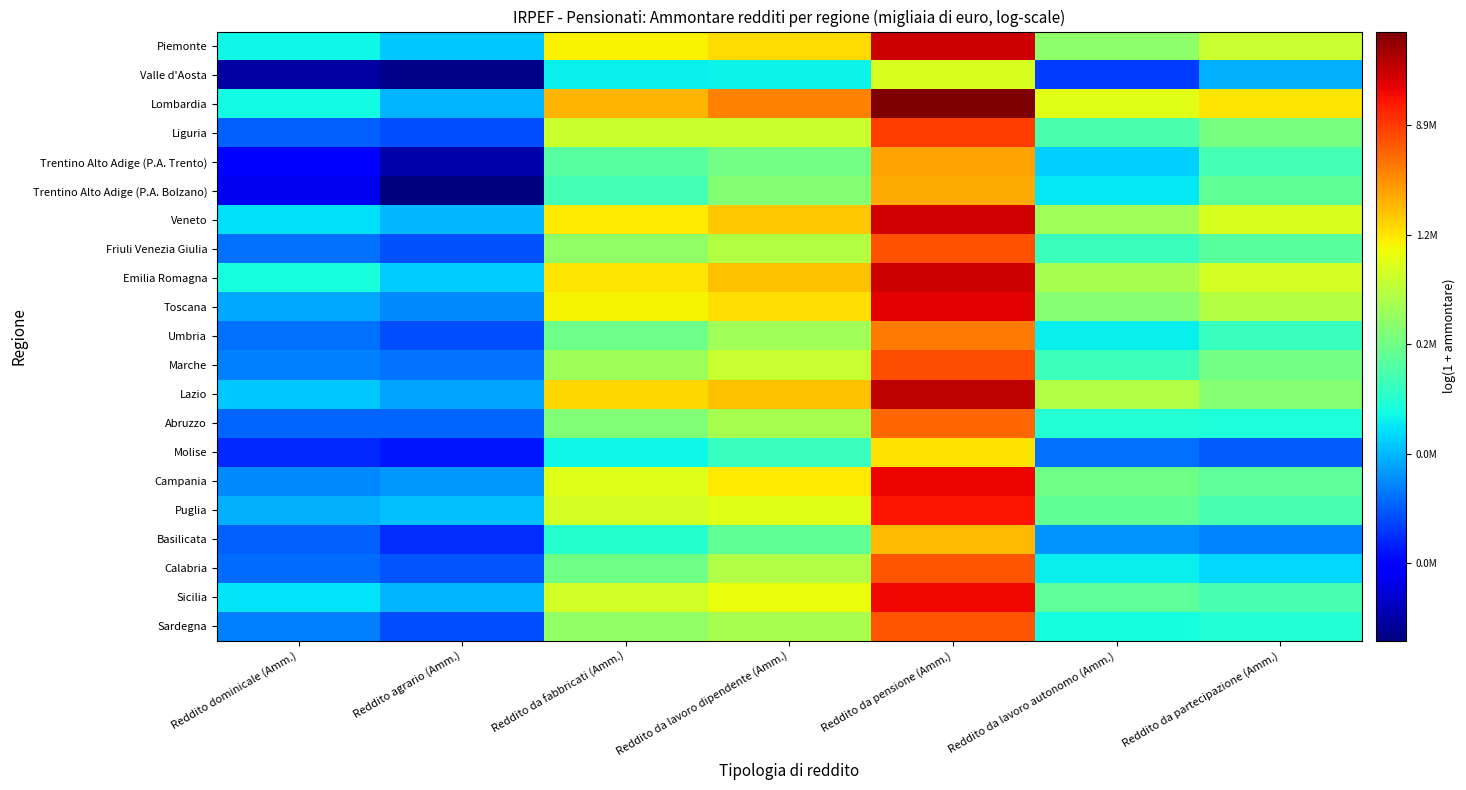

What is the difference between the highest and lowest values at Reddito da lavoro autonomo (Amm.)?

4.9